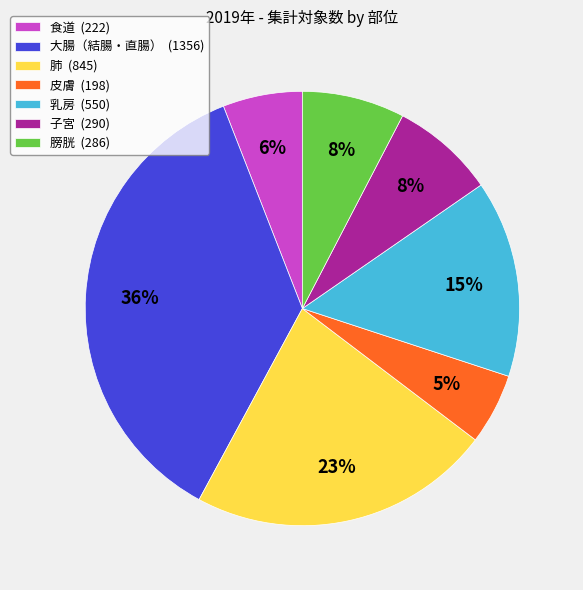

Does 子宮 represent more than half of the total?

No